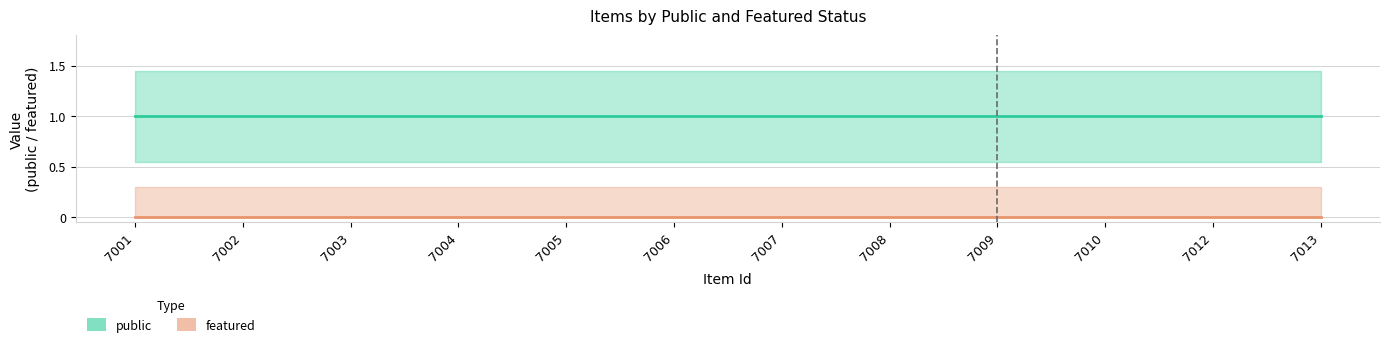

At how many categories does at least one series exceed 0?

12